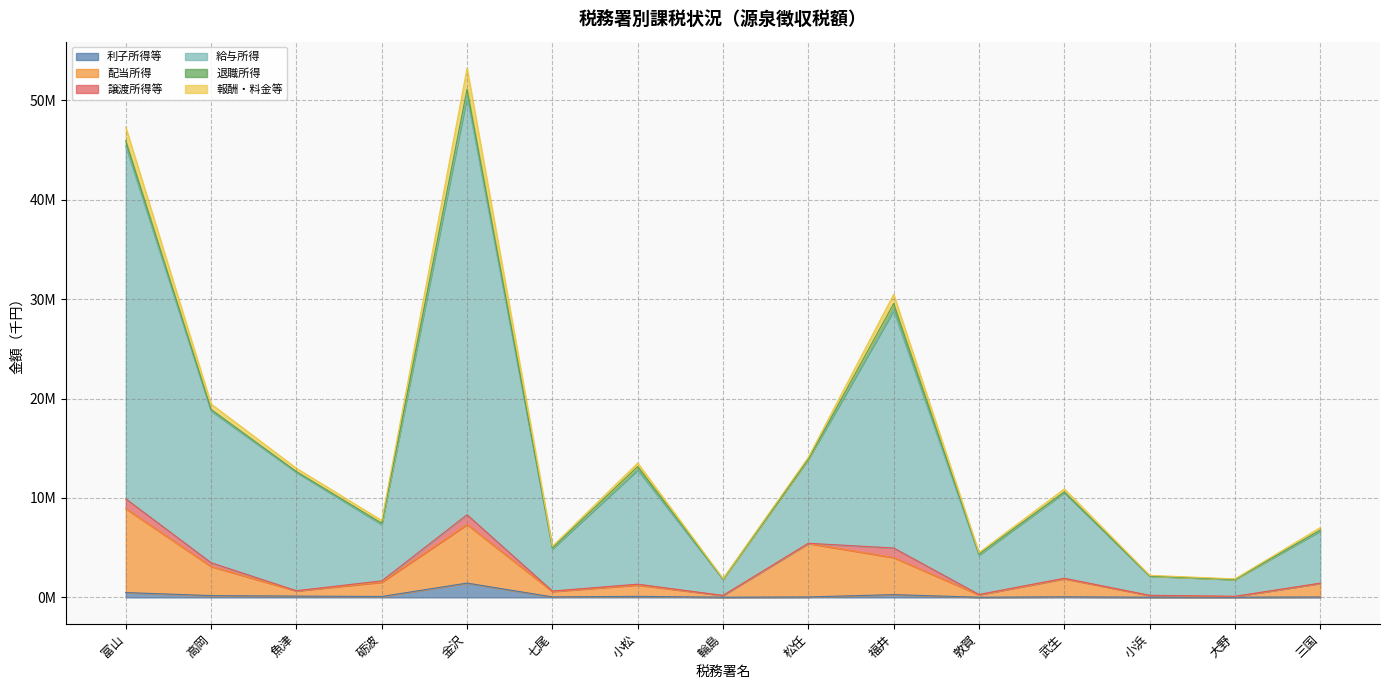

What is the value of the 利子所得等 point at the 14th from the left?

21149